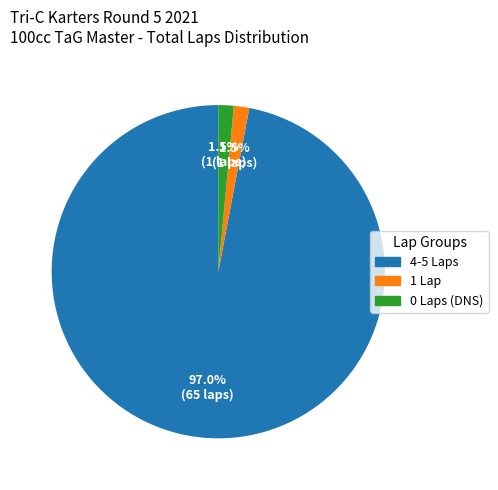

Is there any slice that represents more than half of the pie?

Yes